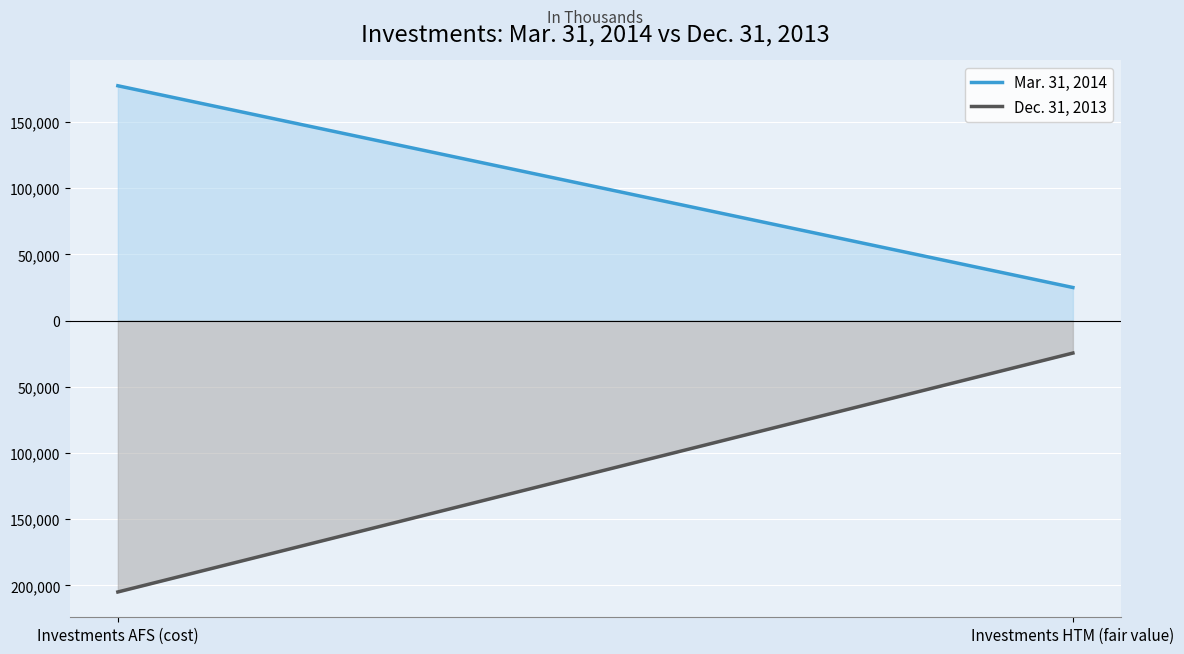

Which has a higher value, Investments HTM (fair value) or Investments AFS (cost)?

Investments AFS (cost)